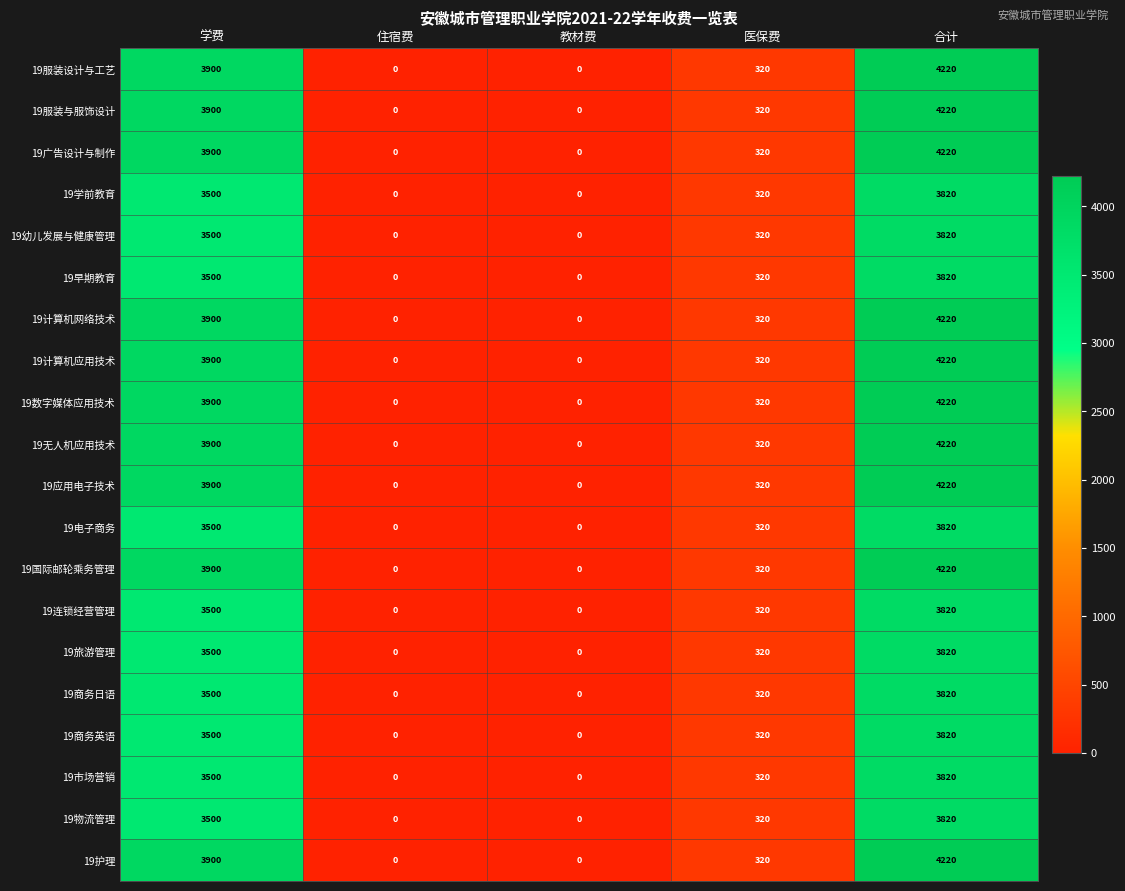

At which category is the sum across all series the highest?

合计